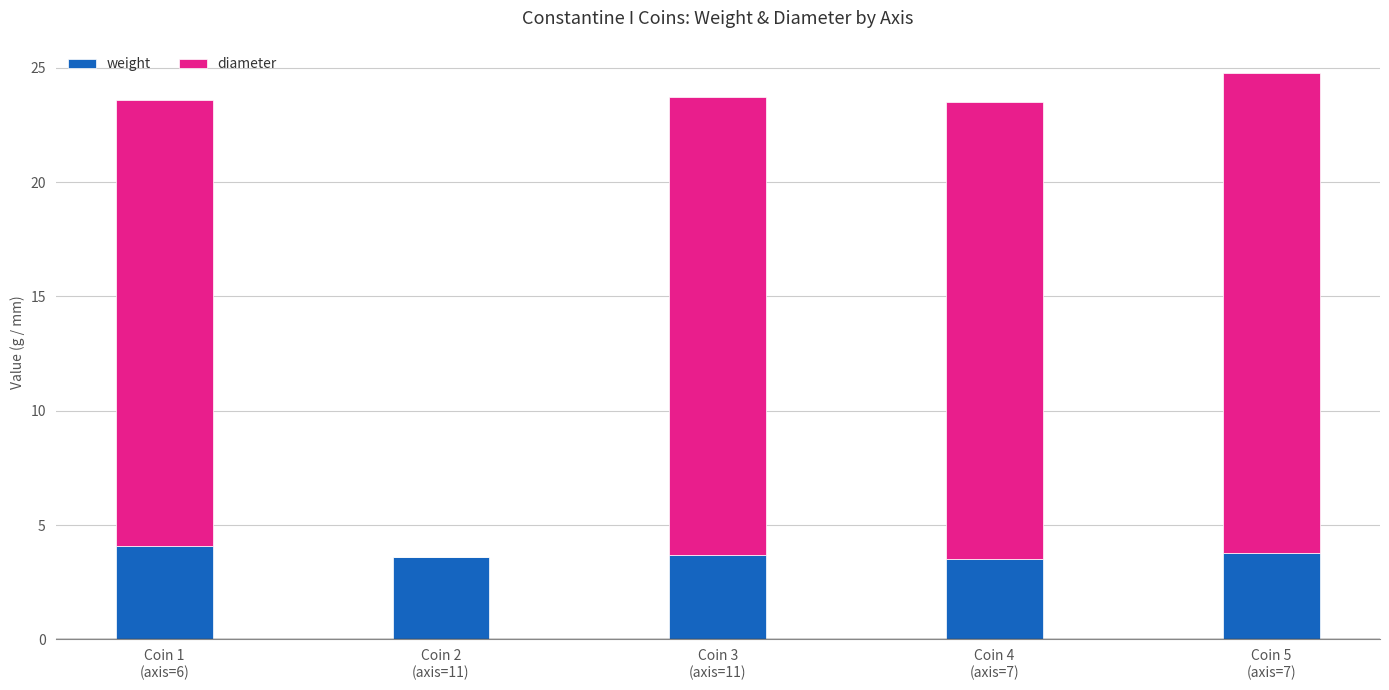

The weight series shows 6.3 at Coin 4
(axis=7). True or false?

False